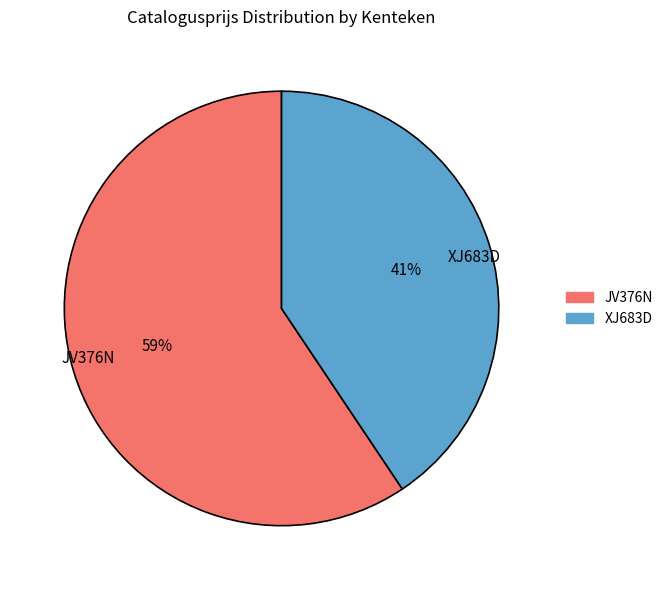

Is there a majority slice in this chart?

Yes